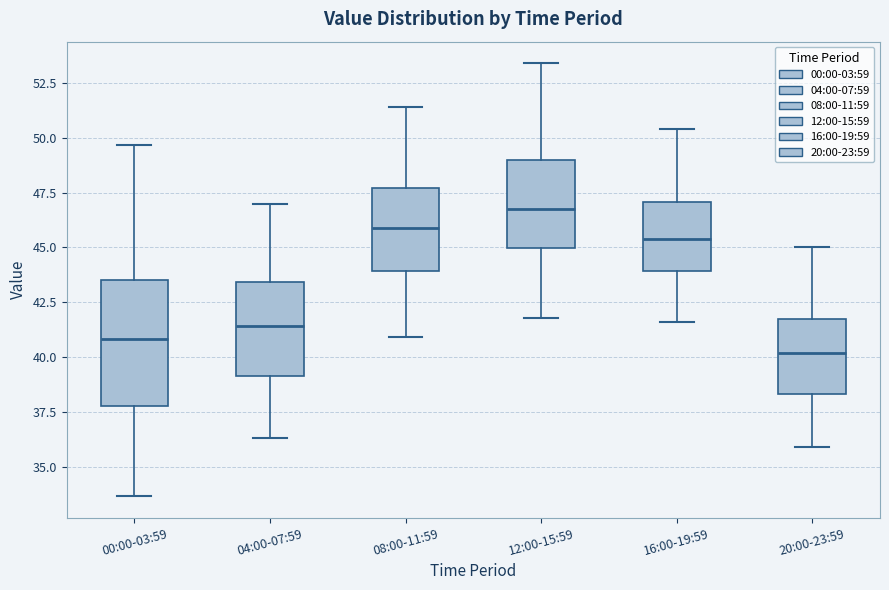

Where is the lower edge of the box for 00:00-03:59 on the y-axis? The values are not printed on the chart, so give them approximately, as read against the axis.

38.0